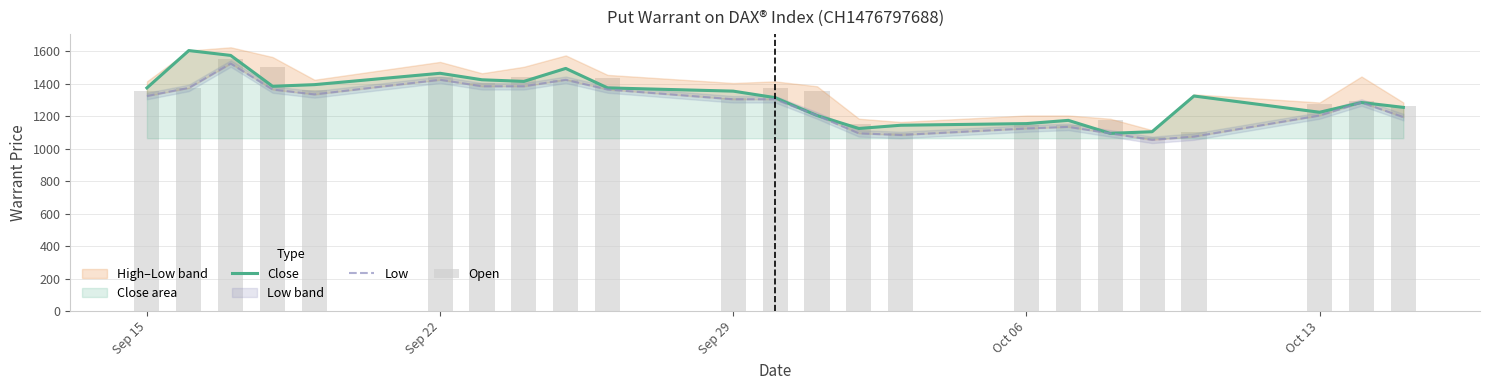

Reading left to right, extract all data points from this chart.

Close: 1375	1605	1575	1385	1395	1465	1425	1415	1495	1375	1355	1315	1205	1125	1145	1155	1175	1095	1105	1325	1225	1285	1255
Low: 1325	1375	1525	1365	1335	1425	1385	1385	1425	1365	1305	1305	1205	1095	1085	1125	1135	1095	1055	1075	1205	1285	1195
Open: 1355	1375	1555	1505	1365	1445	1405	1445	1425	1435	1315	1375	1355	1155	1095	1145	1145	1175	1075	1105	1275	1295	1265